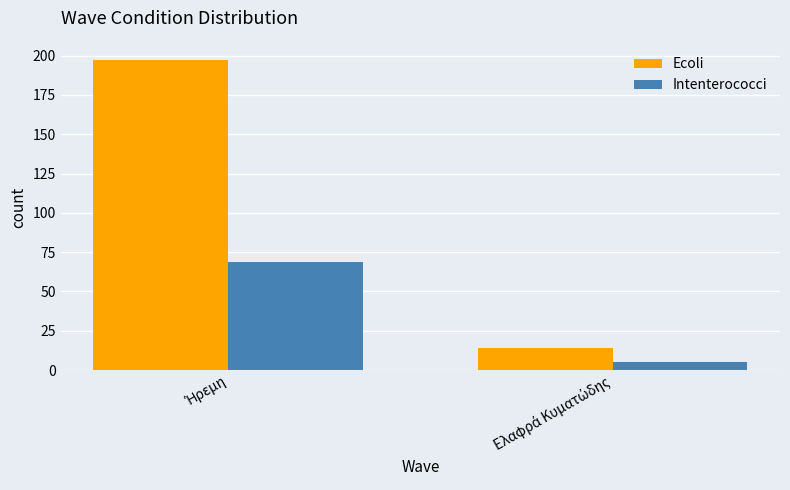

How many bars are there in total?

4